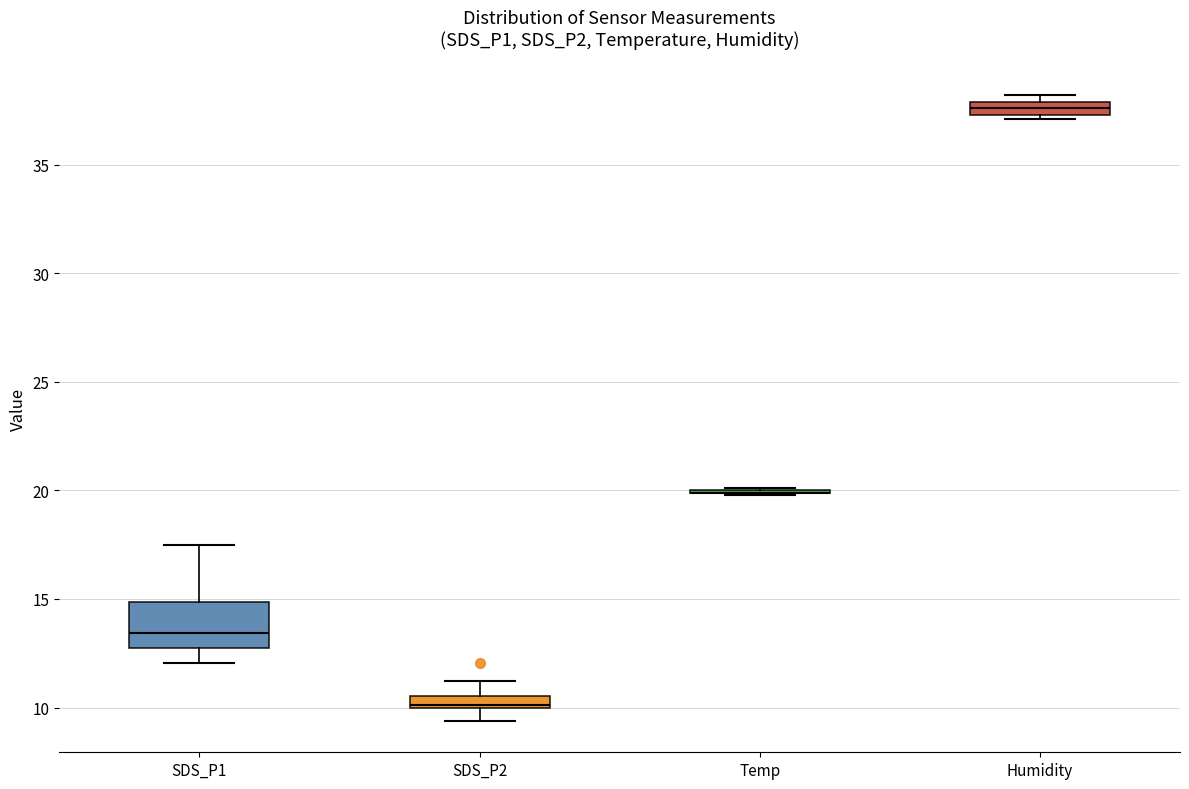

Which box is the tallest, from its lower edge to its upper edge?

SDS_P1